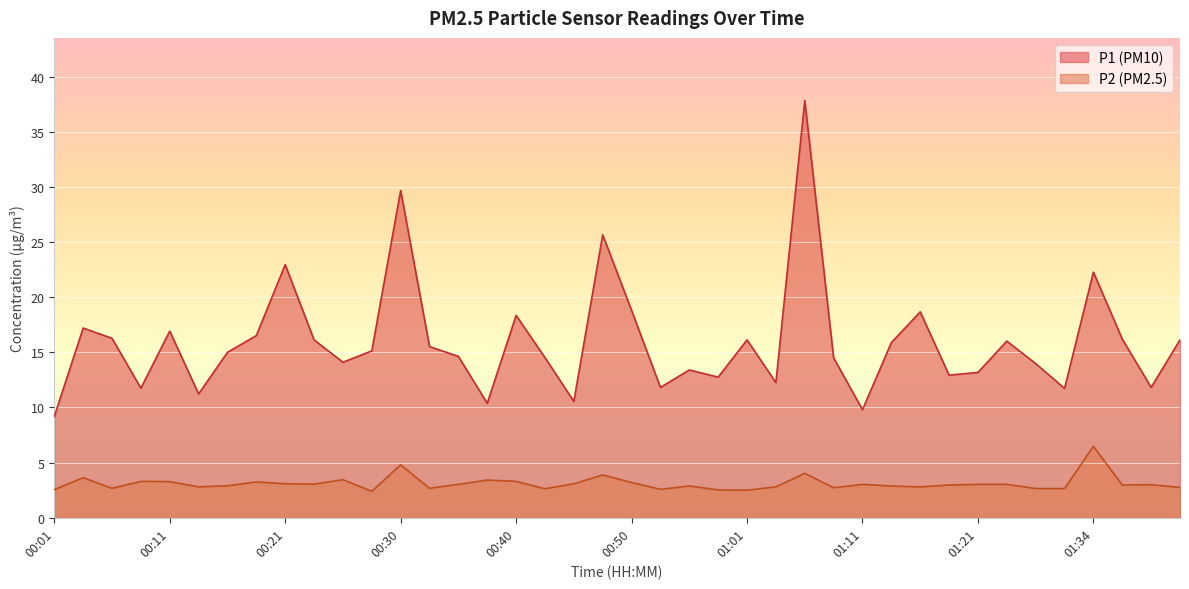

What is the label of the 29th point from the left?

01:11